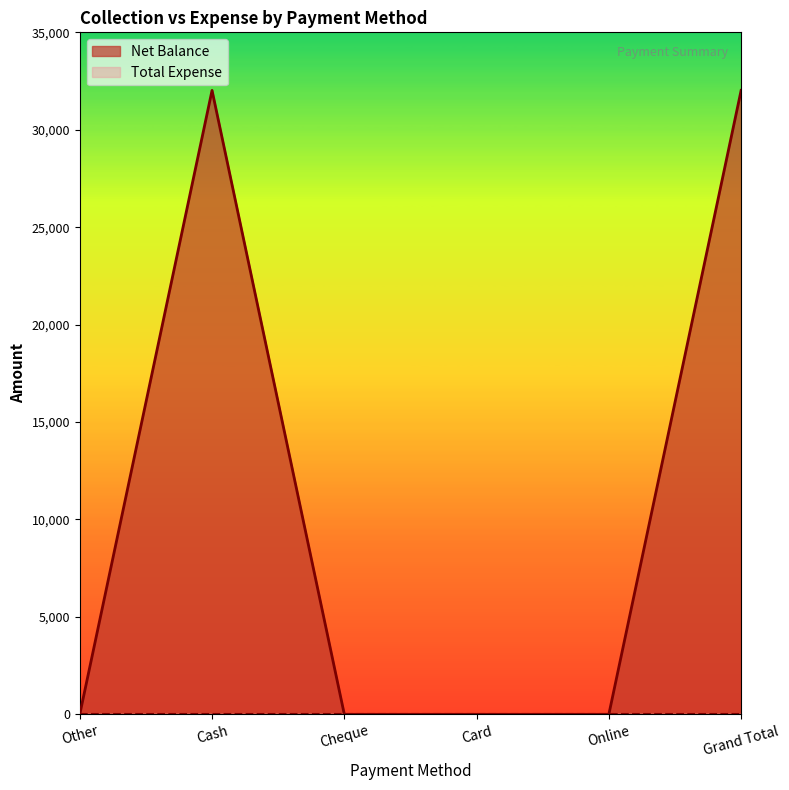

List the labels in order of value, largest first.

Cash, Grand Total, Other, Cheque, Card, Online